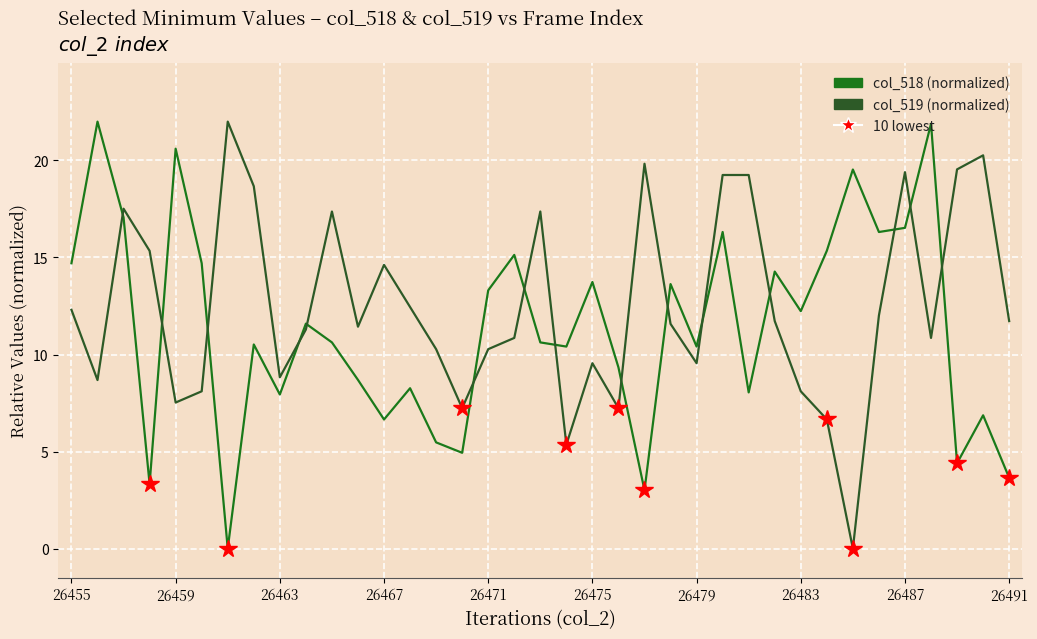

How many lines are shown in the chart?

2